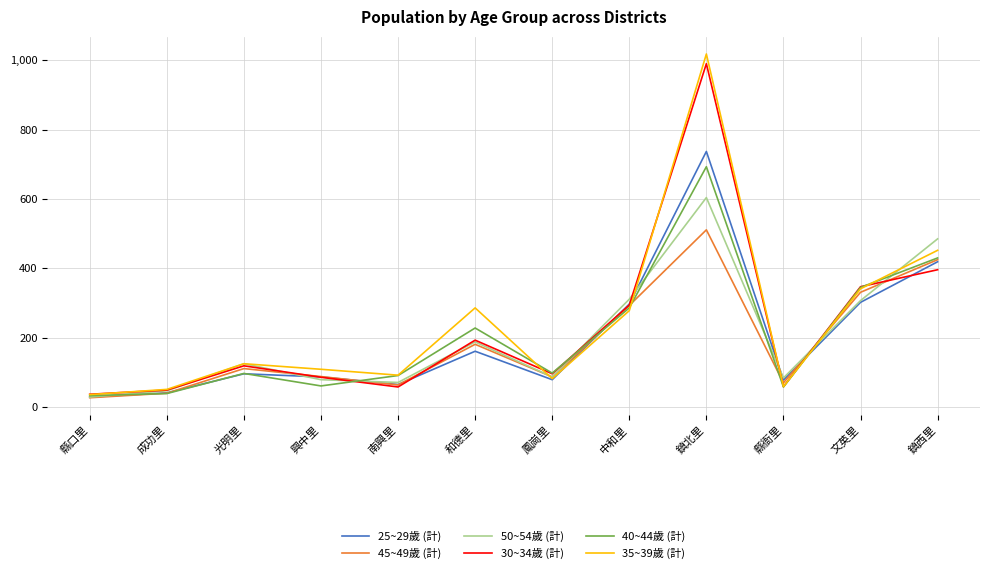

True or false: 35~39歲 (計) has a value of 57 at 南興里.

False